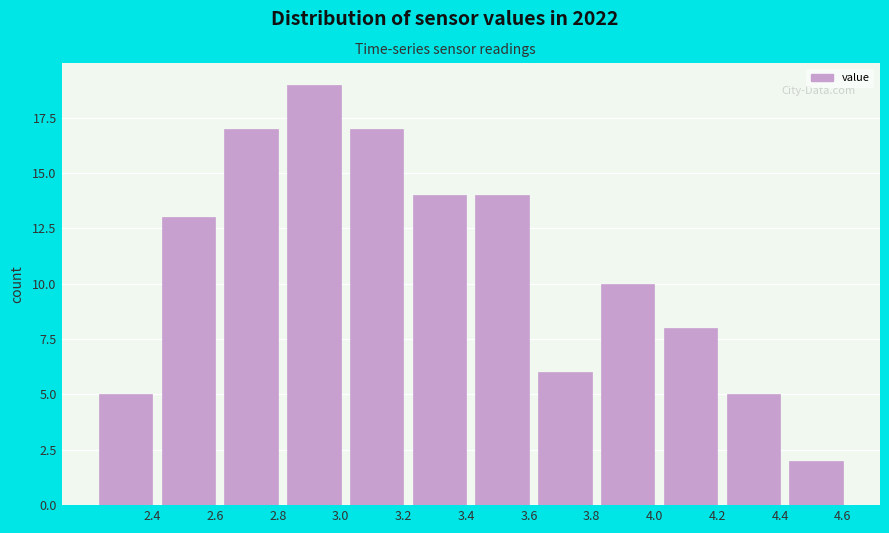

Reading right to left, list all the values displayed in this chart.

4.6=2	4.4=5	4.2=8	4.0=10	3.8=6	3.6=14	3.4=14	3.2=17	3.0=19	2.8=17	2.6=13	2.4=5